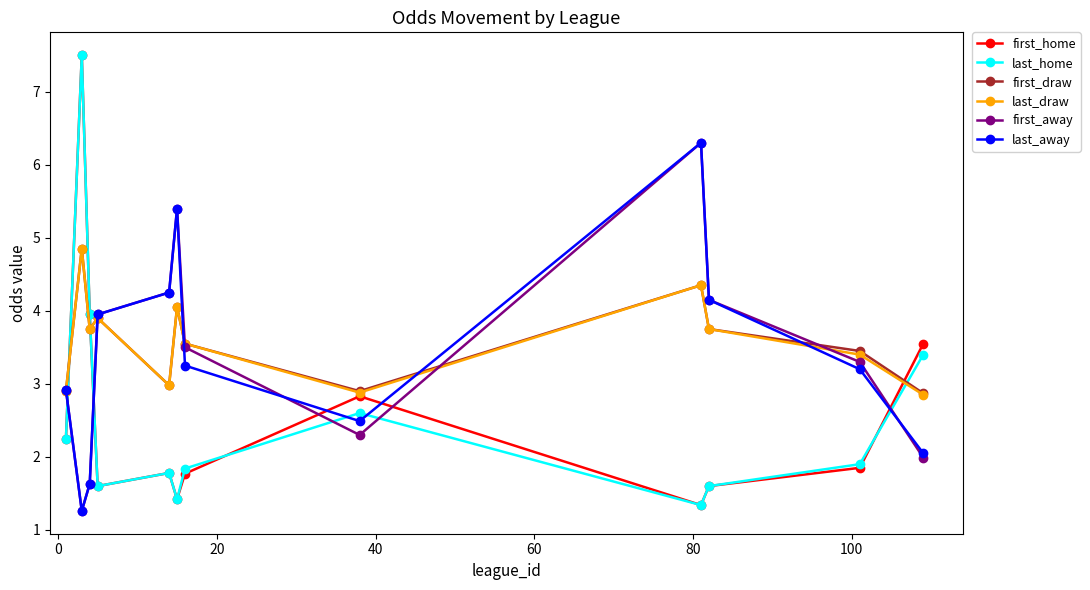

In last_home, how many points are lower than both neighbors (excluding endpoints)?

3